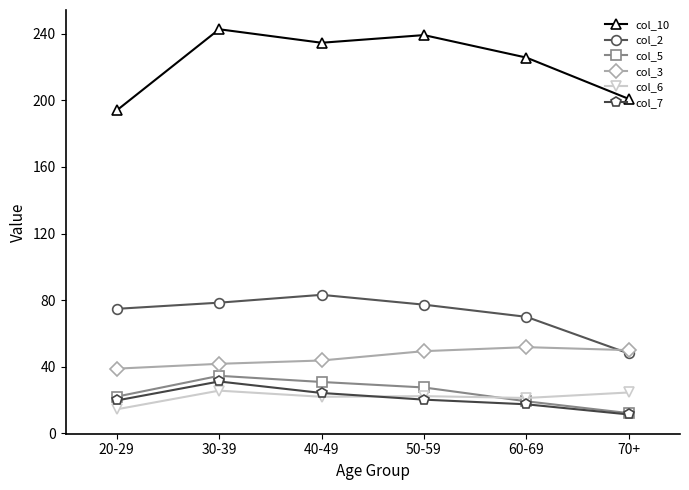

Does the chart have visible grid lines?

No